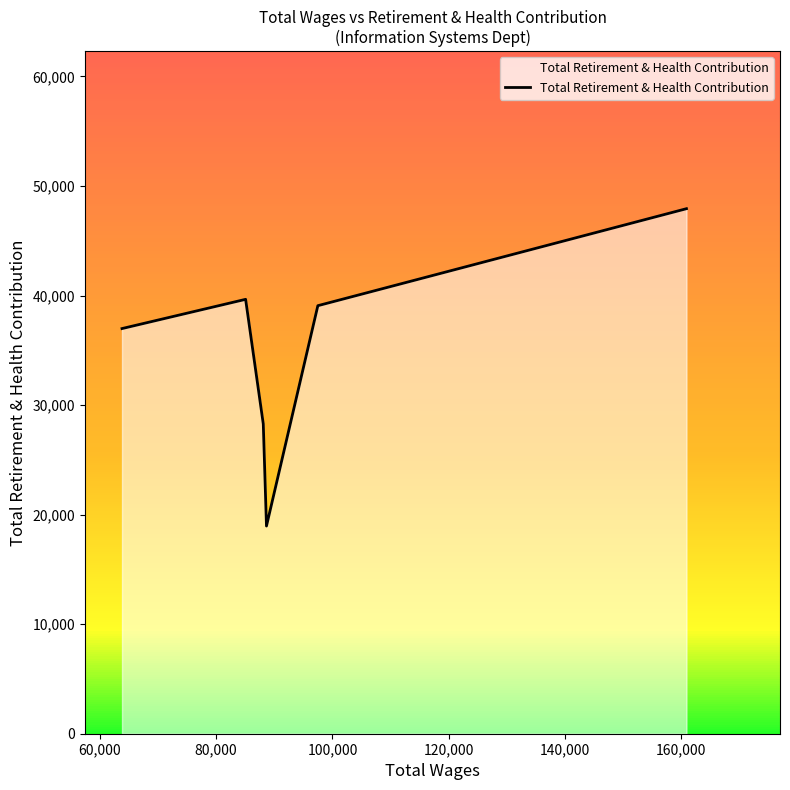

What is the average value?

35145